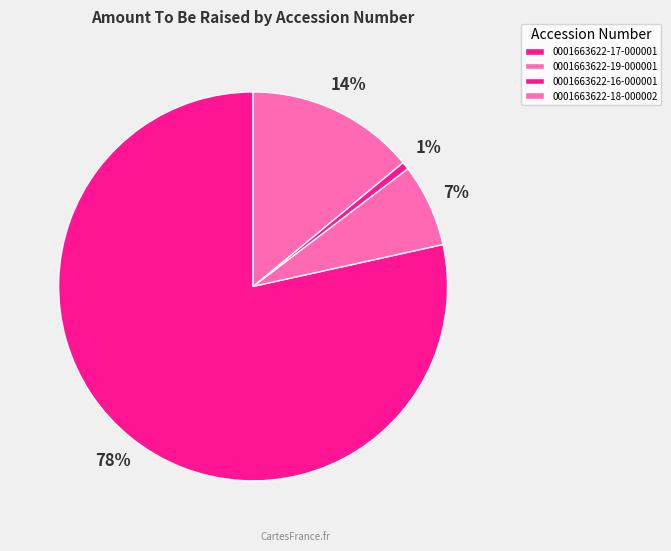

To the nearest percent, what portion does 0001663622-17-000001 represent?

78%